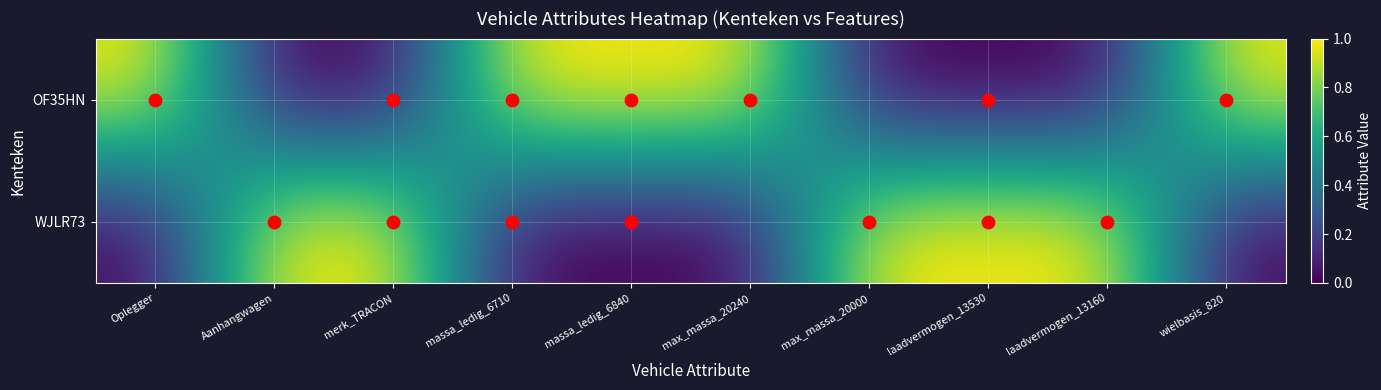

Which series has the widest spread of values?

OF35HN